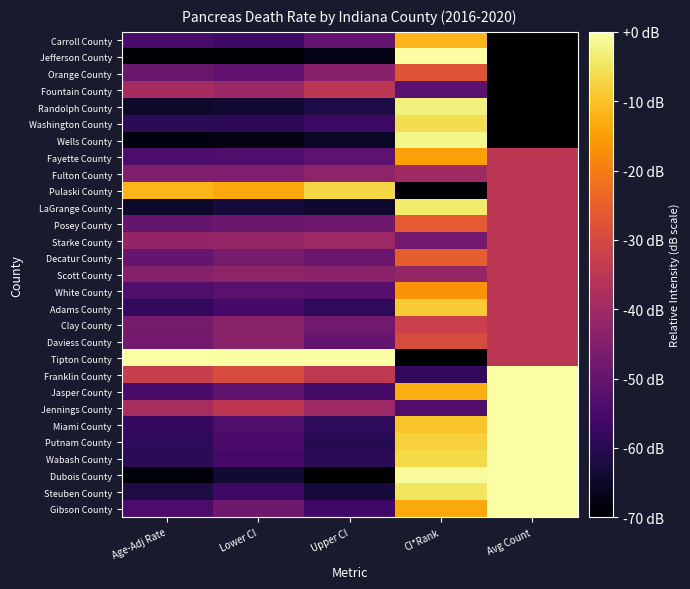

At CI*Rank, list the series in order from largest to smallest.

Jefferson County, Dubois County, Wells County, Randolph County, LaGrange County, Steuben County, Washington County, Wabash County, Putnam County, Adams County, Miami County, Carroll County, Jasper County, Gibson County, Fayette County, White County, Decatur County, Posey County, Orange County, Daviess County, Clay County, Fulton County, Scott County, Starke County, Fountain County, Jennings County, Franklin County, Pulaski County, Tipton County